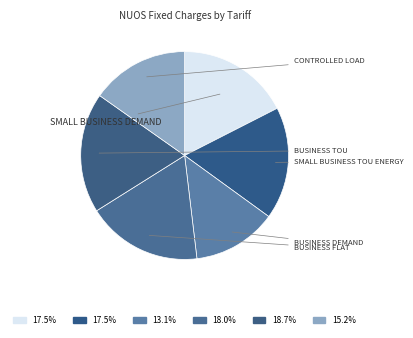

How many segments does this pie chart have?

6